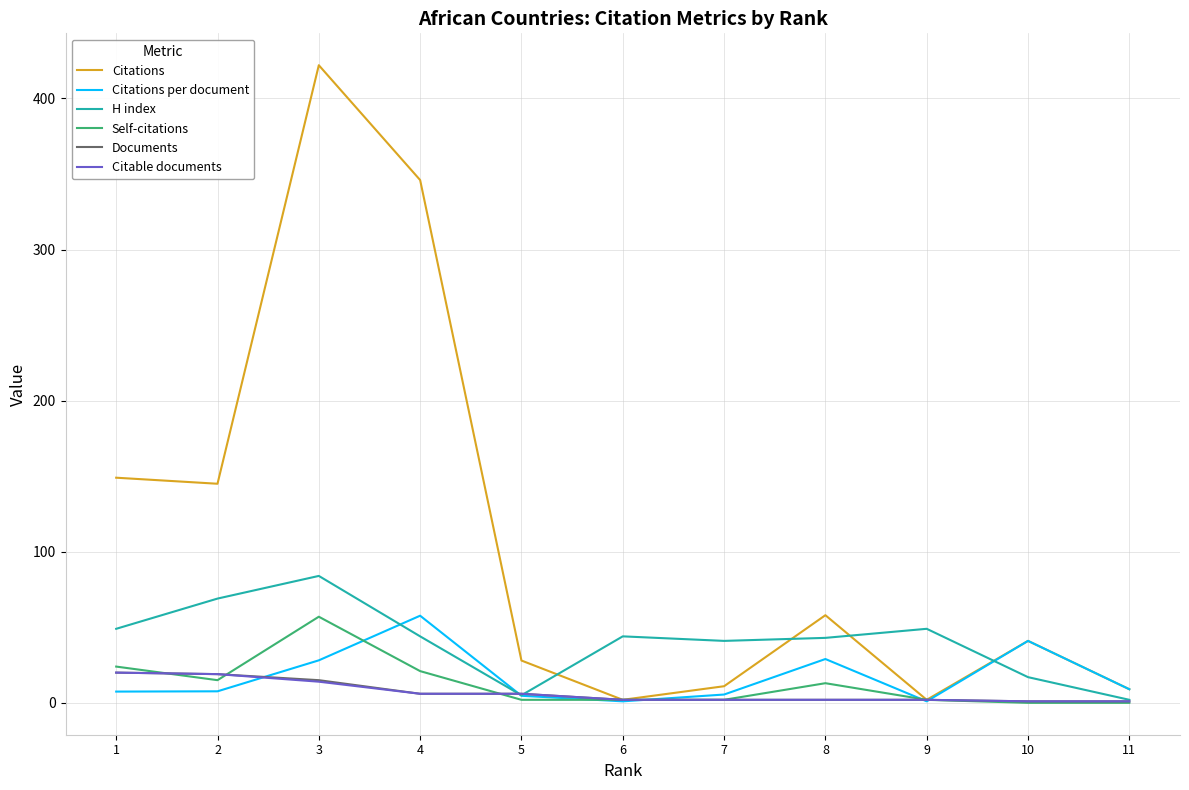

Which category has the lowest value in the Citations series?

9